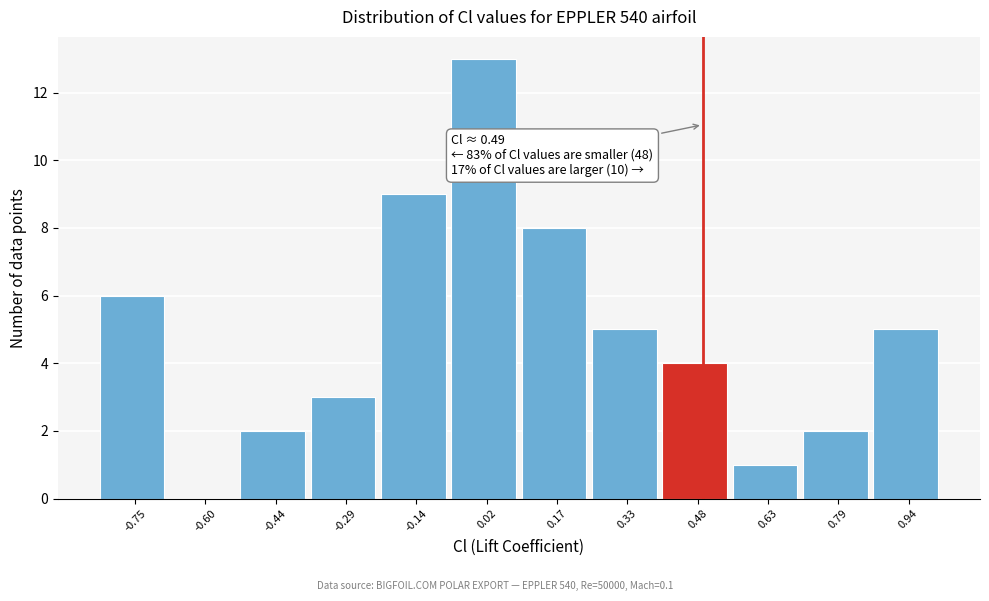

Which range on the x-axis has the tallest bar?

-0.06 to 0.10